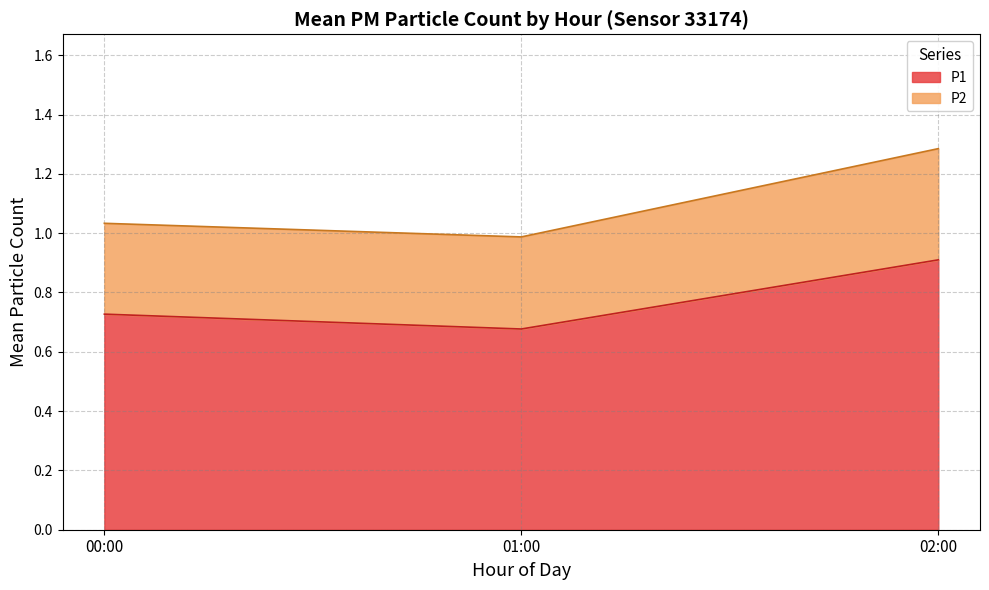

Does the chart have visible grid lines?

Yes